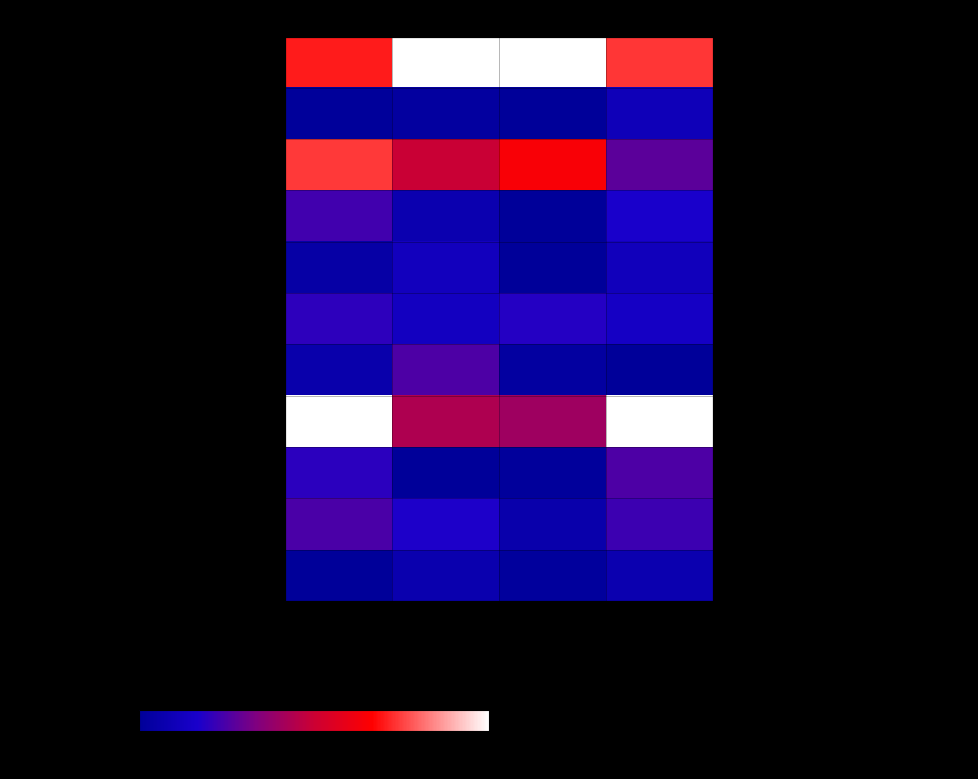

What is the difference between the second highest and second lowest values in the Голень куриная отварная series?

3.5